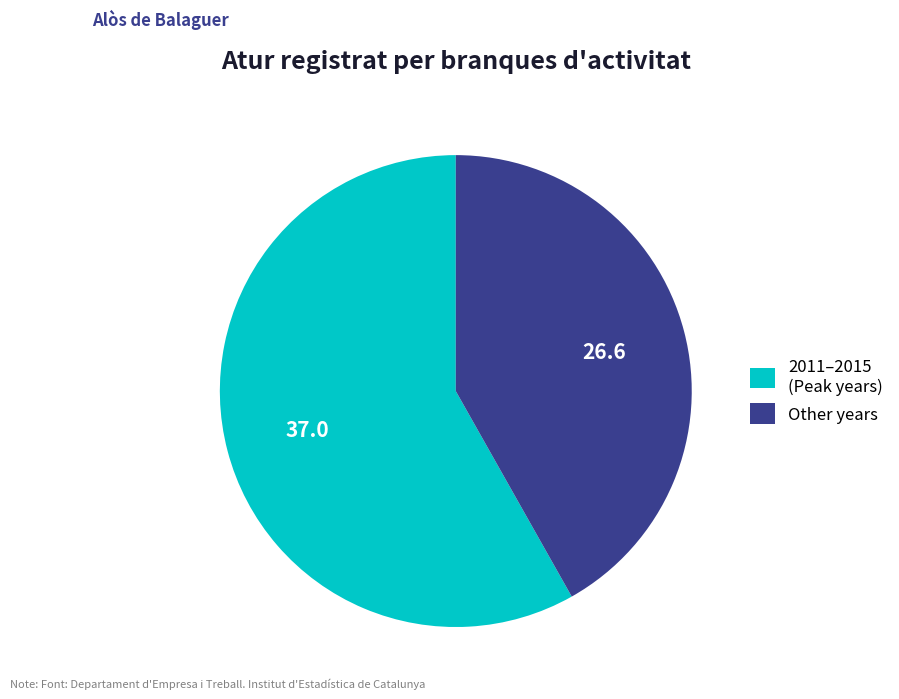

Count the number of slices in the pie.

2